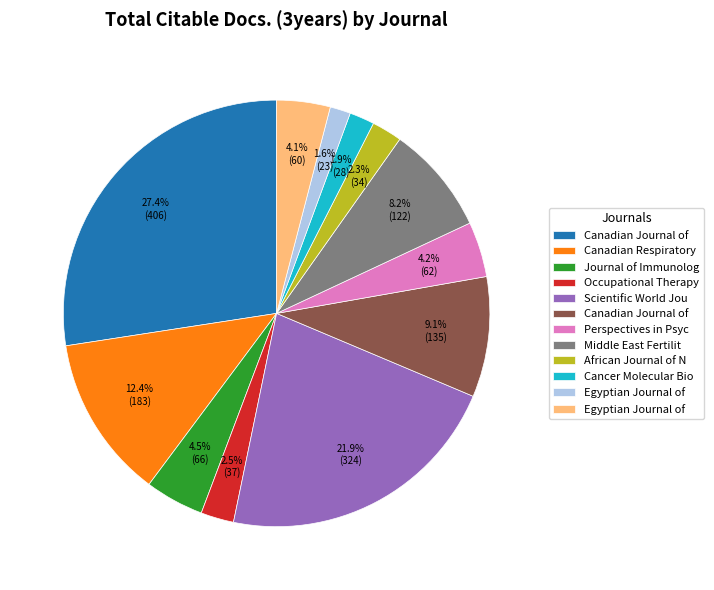

To the nearest percent, what is the average slice percentage?

8%